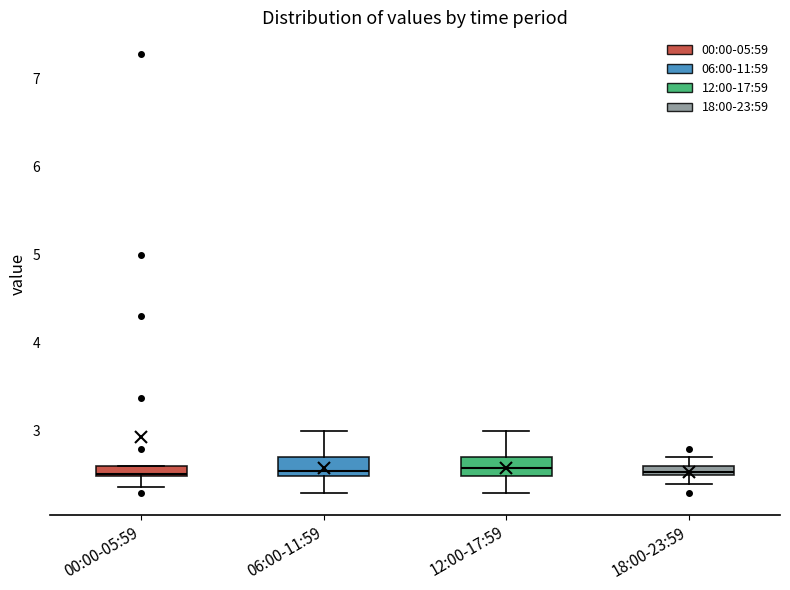

Where does the lower whisker of the box for 18:00-23:59 end on the y-axis? The values are not printed on the chart, so give them approximately, as read against the axis.

2.4